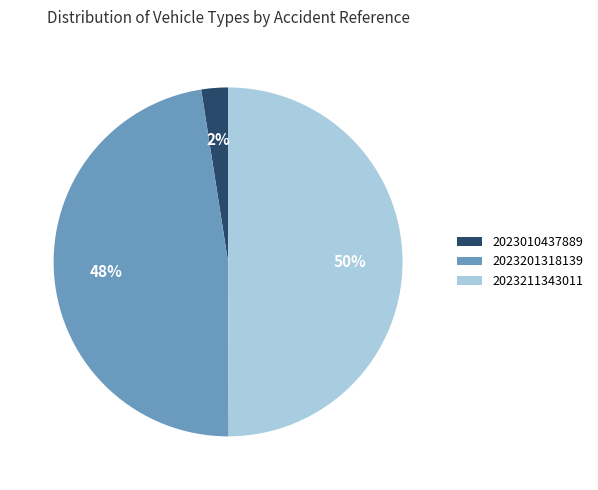

To the nearest percent, what is the combined percentage of 2023201318139 and 2023010437889?

50%